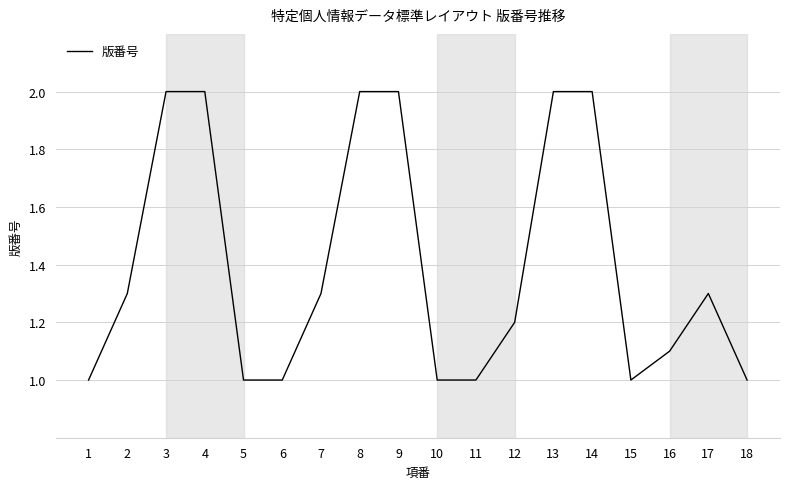

What is the greatest value displayed?

2.0